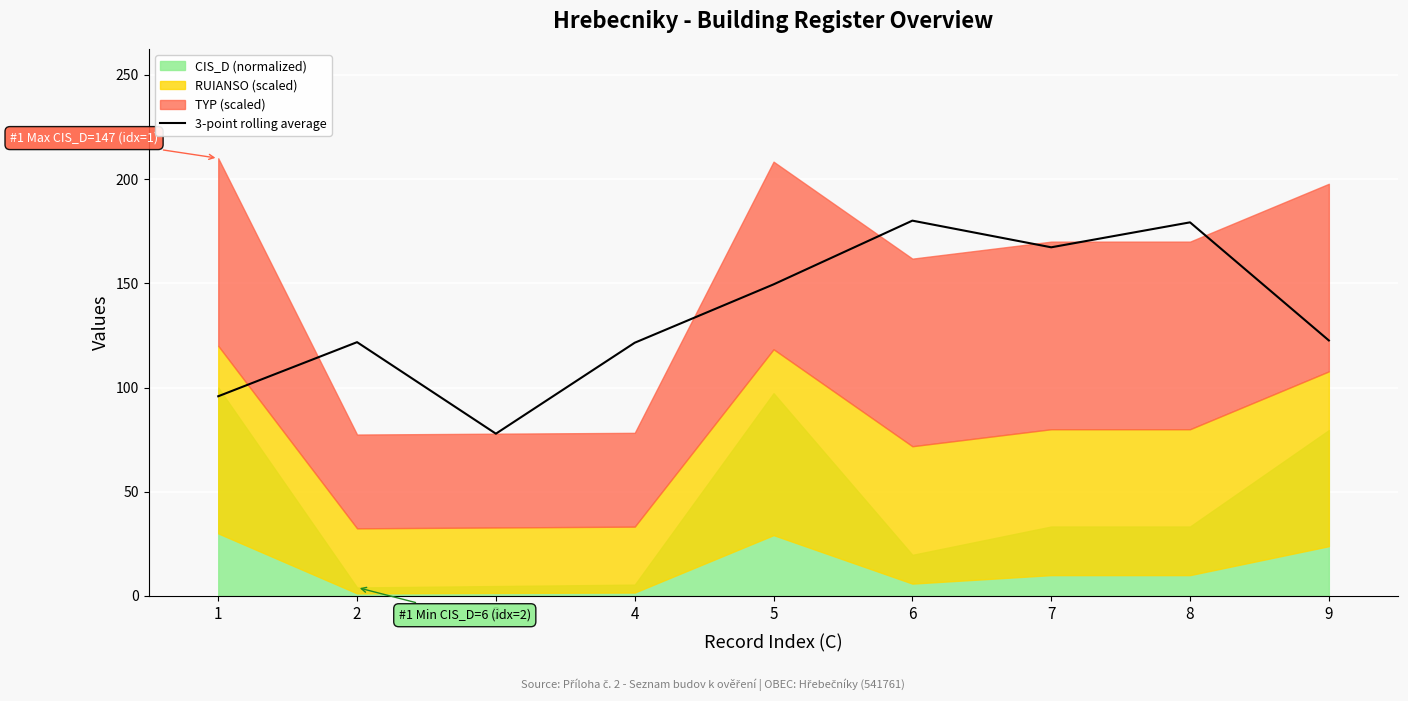

True or false: 3-point rolling average has a value of 180.1 at 6.

True